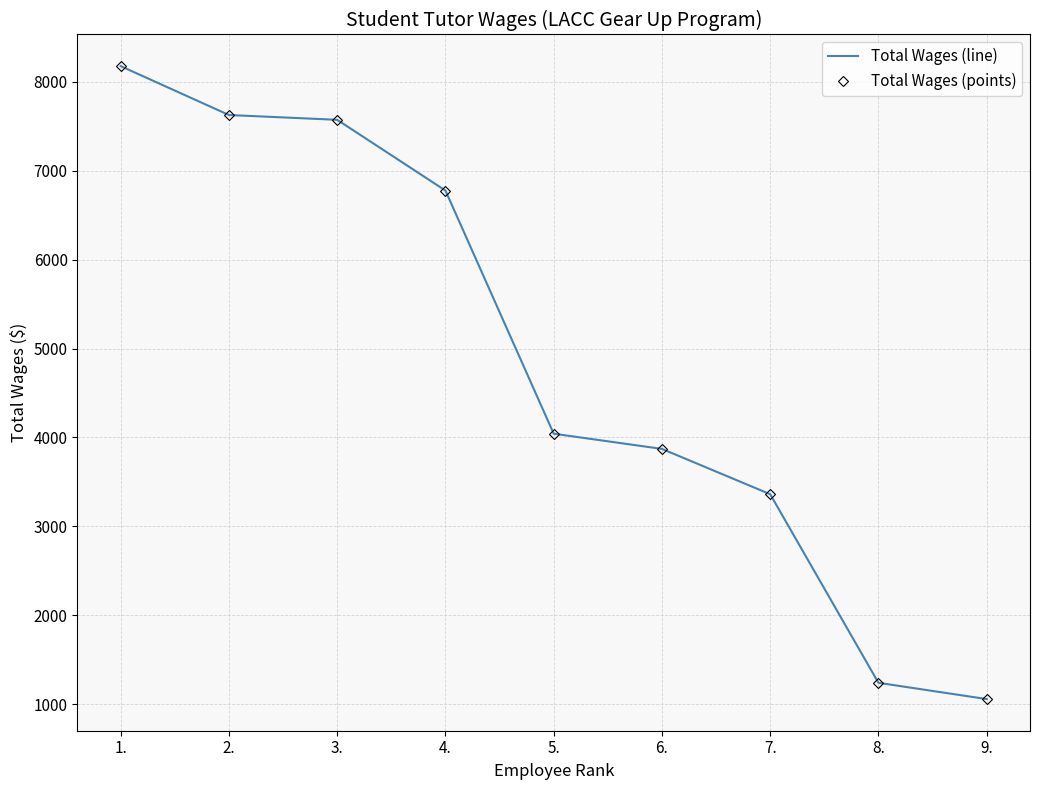

What is the maximum value shown in the chart?

8178